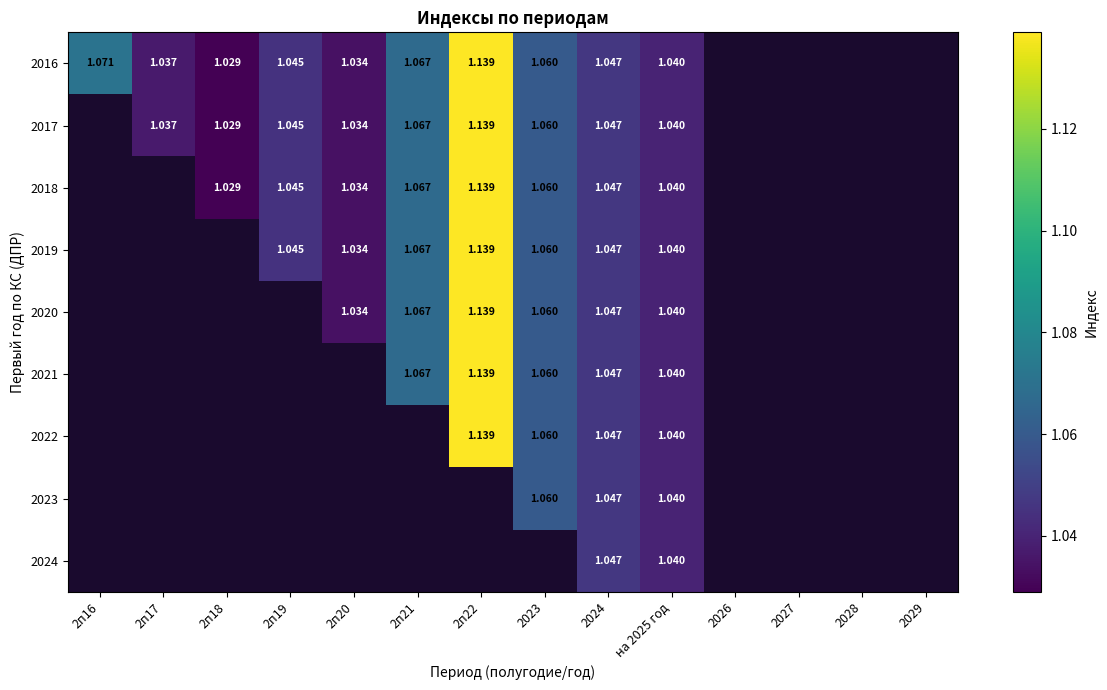

Is the value of 2023 at 2023 greater than the value of 2018 at 2п22?

No